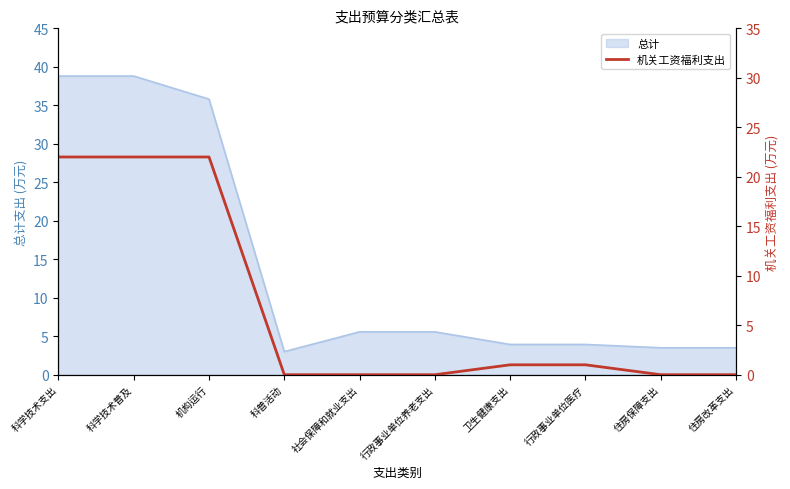

How many categories are shown in the chart?

10